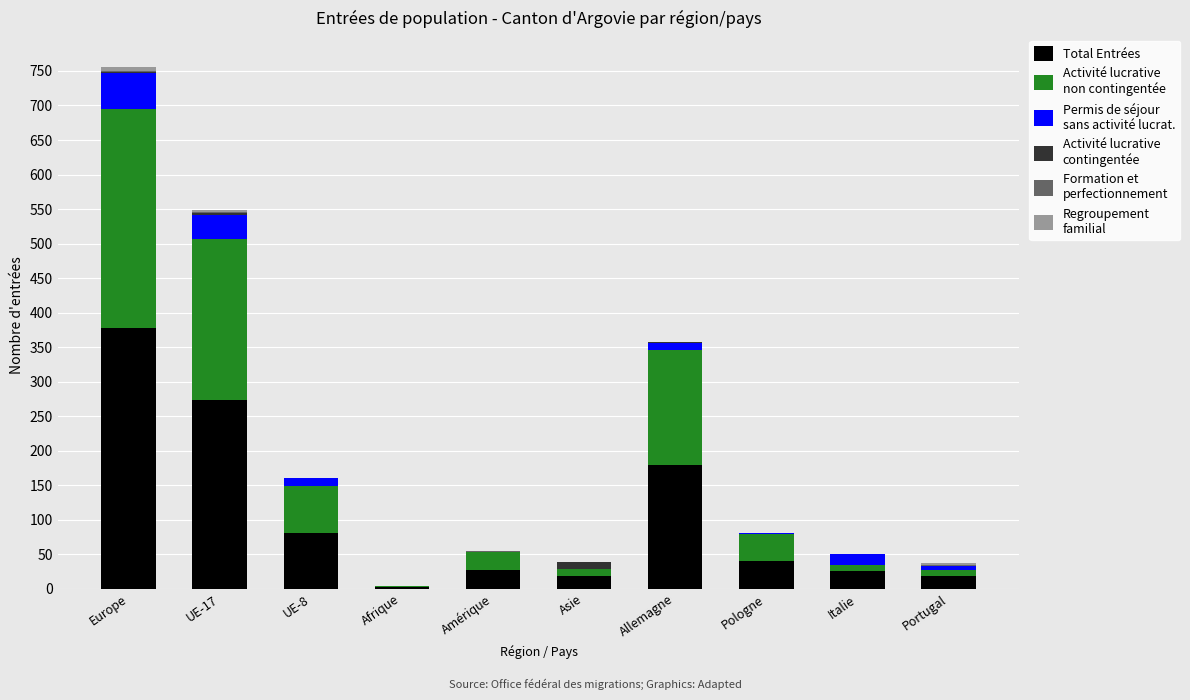

Are the bars horizontal?

No